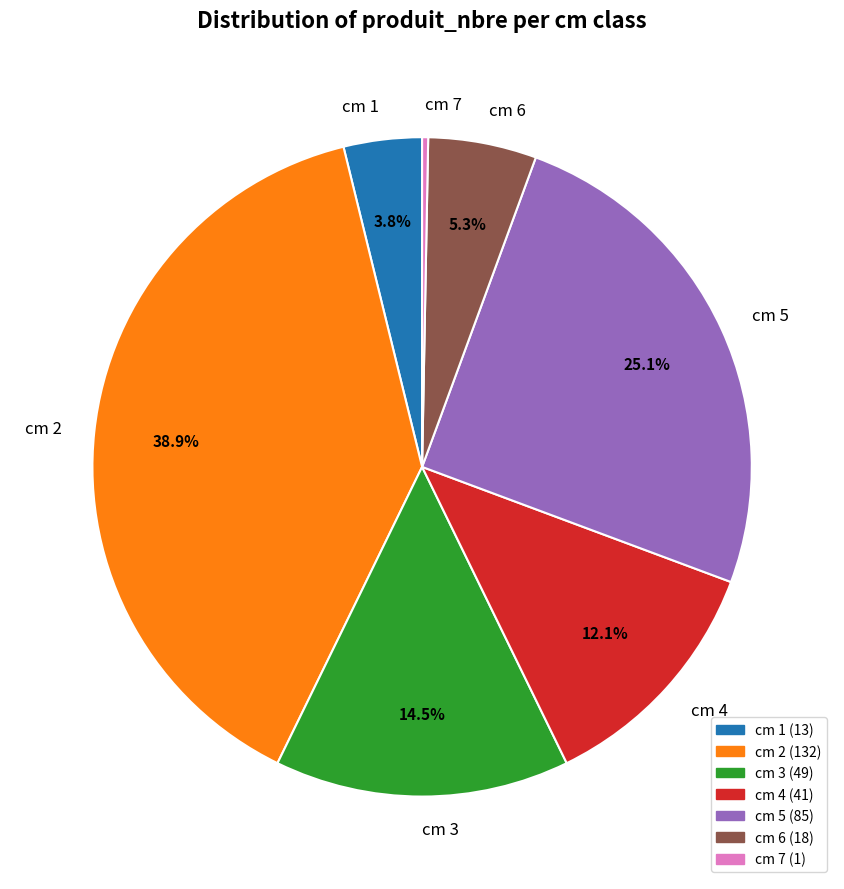

Rank the categories by value from highest to lowest.

cm 2, cm 5, cm 3, cm 4, cm 6, cm 1, cm 7